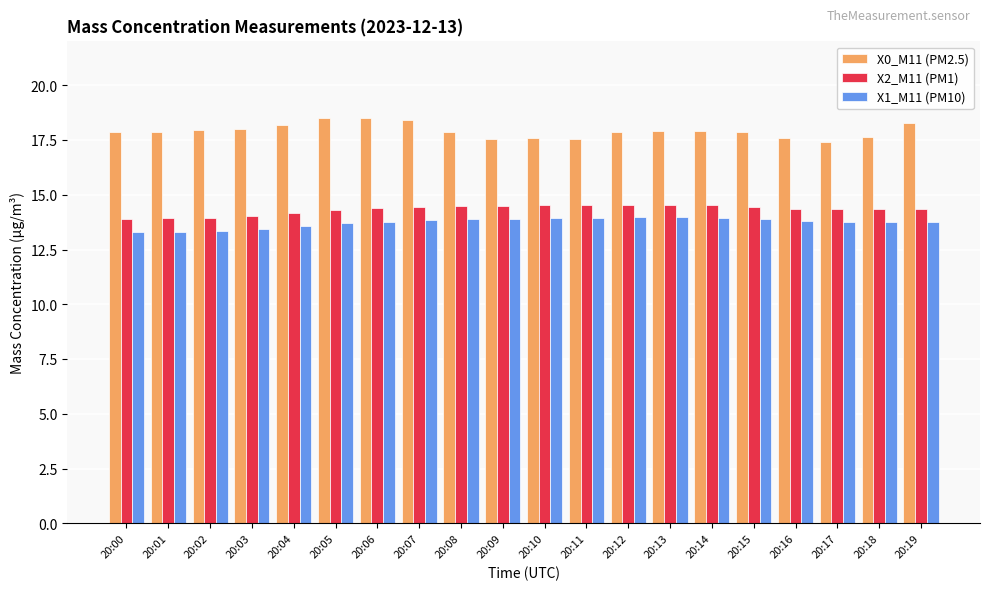

How many groups of bars are there?

20